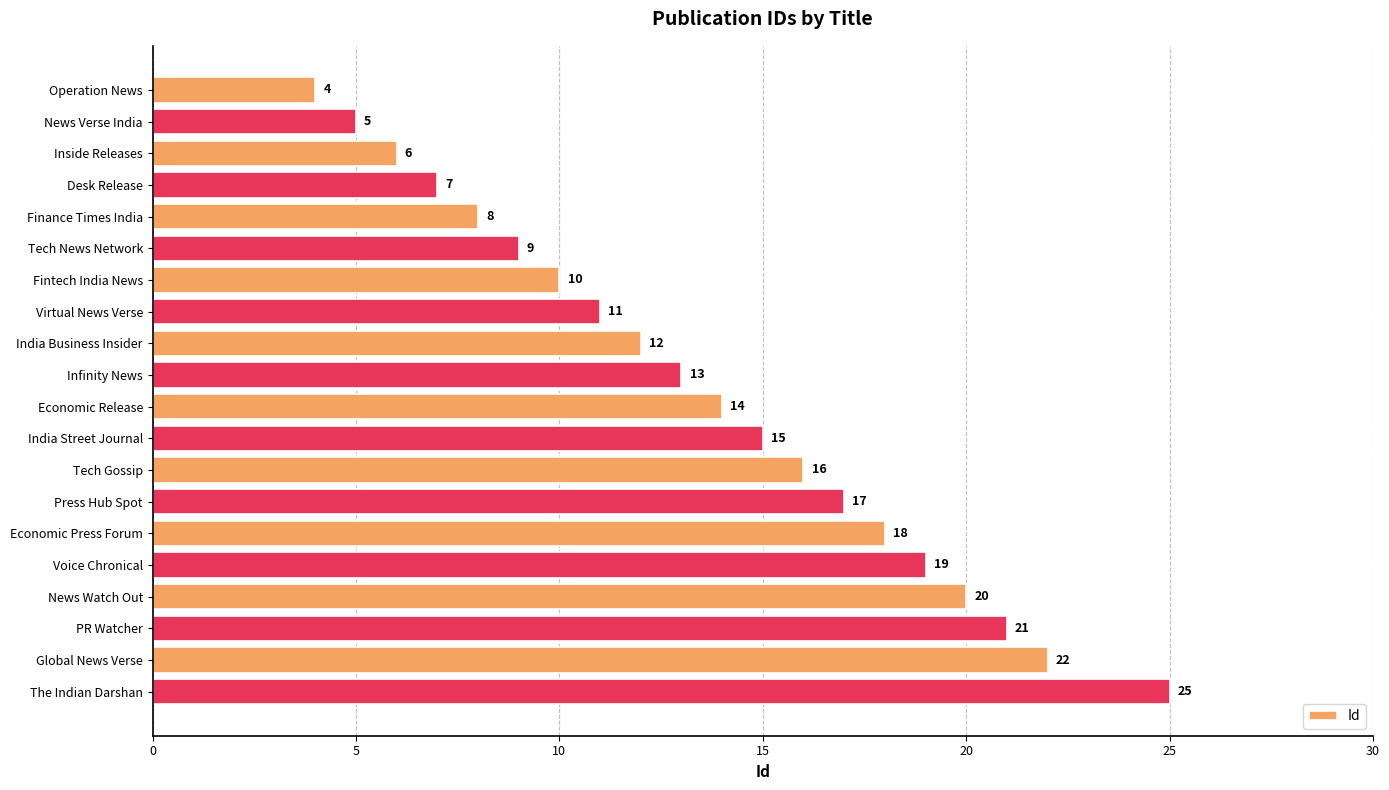

What is the difference between the maximum and minimum values?

21